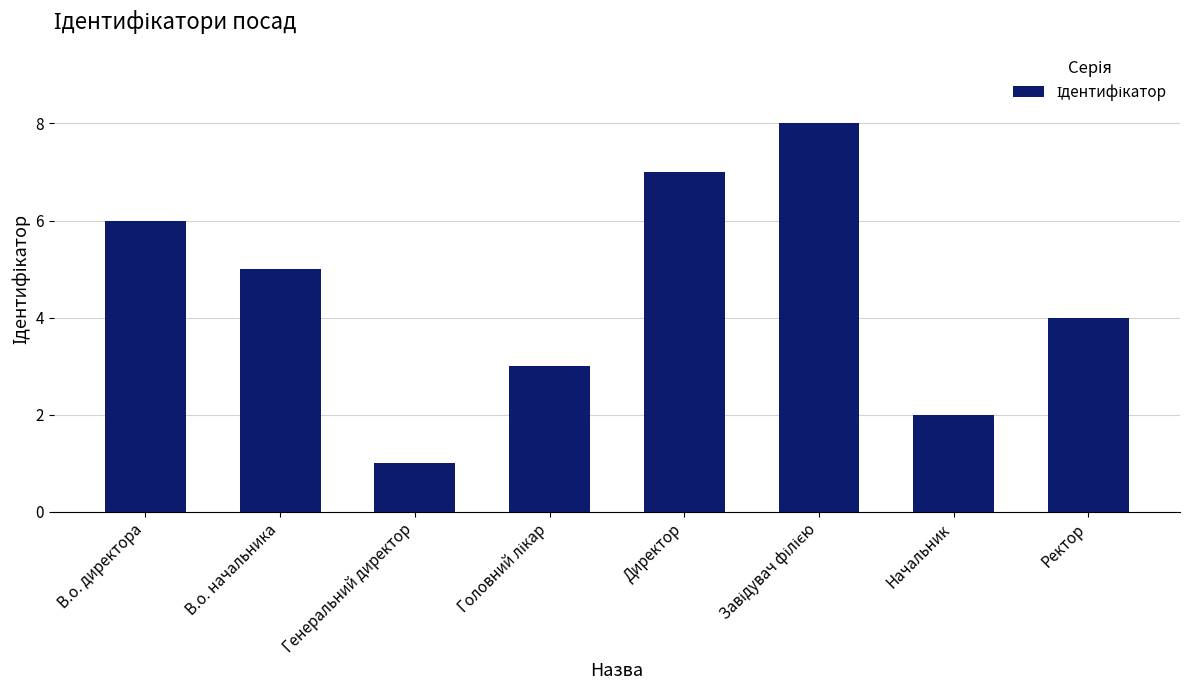

What is the difference between the maximum and minimum values?

7